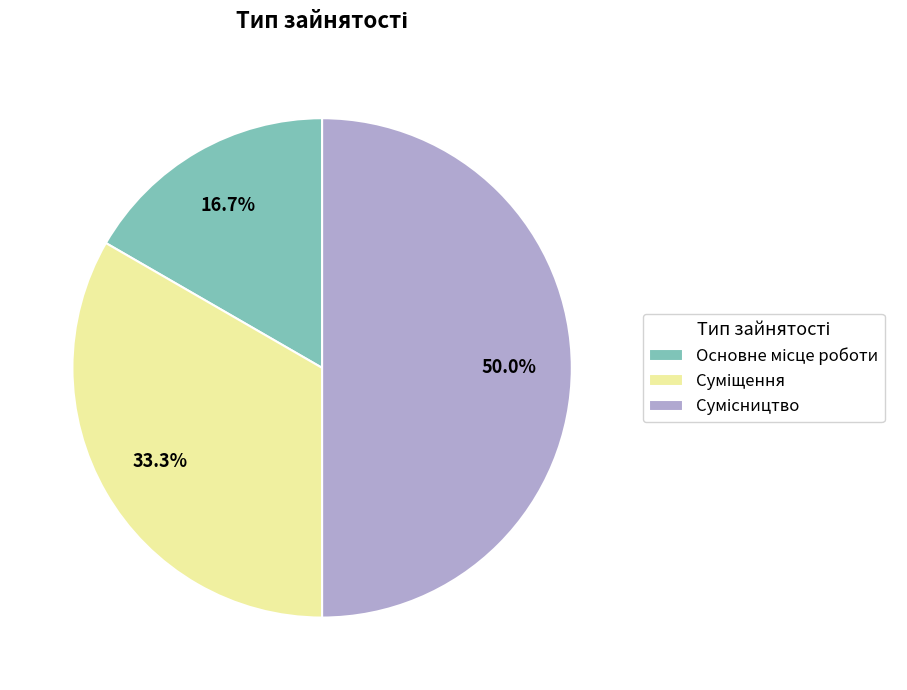

Count the number of slices in the pie.

3